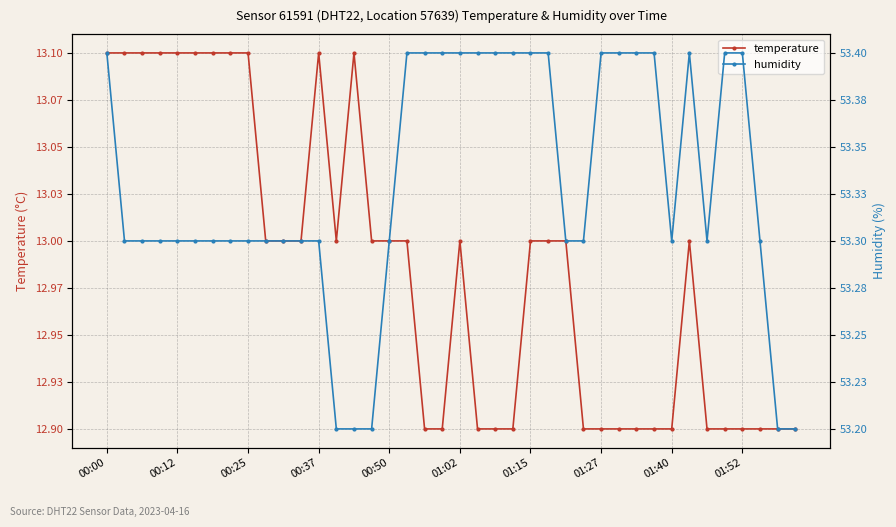

What is the minimum value shown in the chart?

12.9